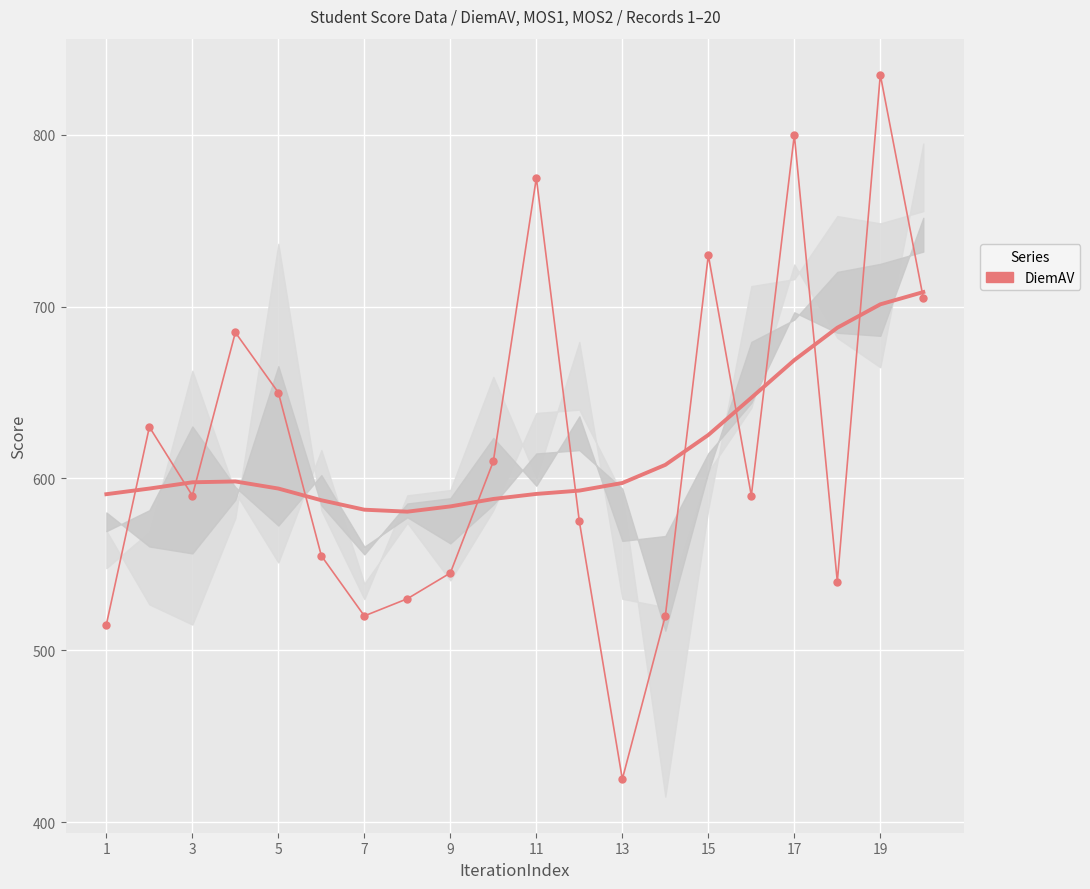

Reading left to right, transcribe all the data shown in this chart.

515	630	590	685	650	555	520	530	545	610	775	575	425	520	730	590	800	540	835	705